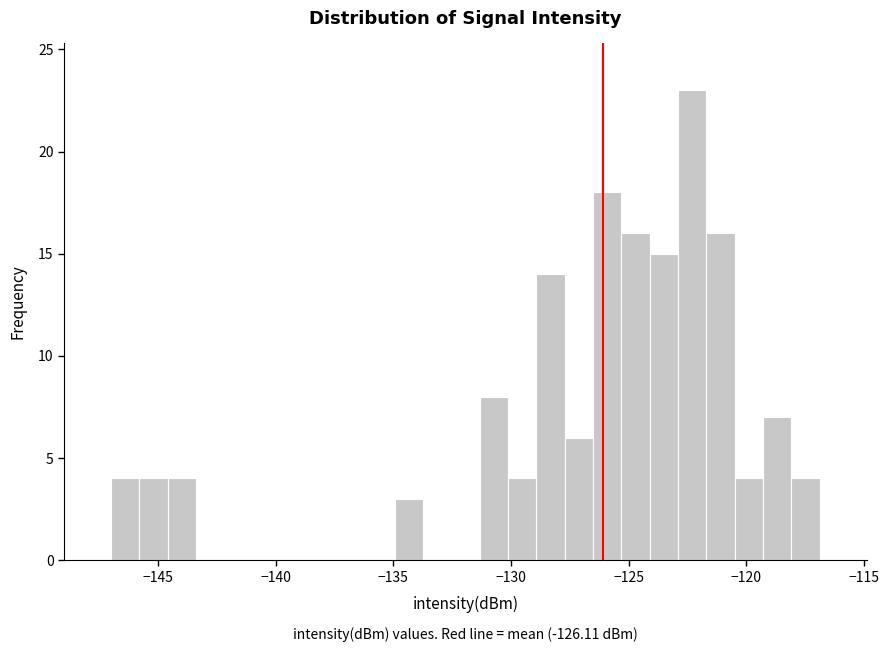

Read against the x-axis, roughly where is the centre of the tallest bar?

-122.5